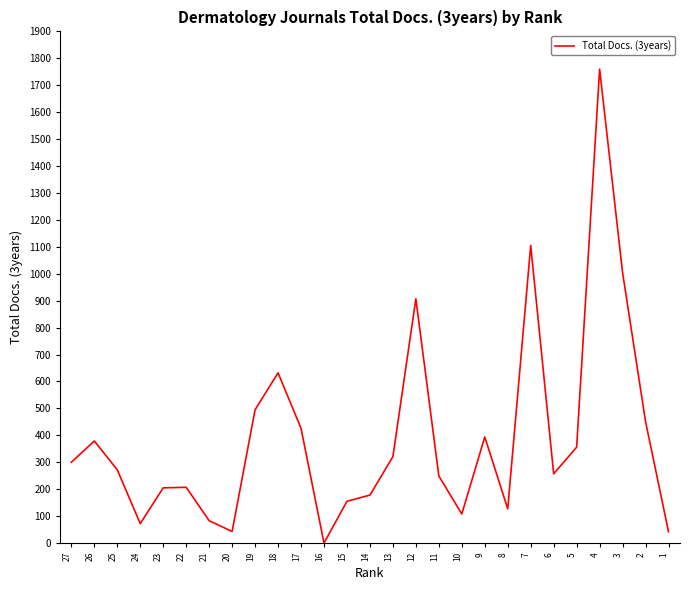

The value at 23 is 70. True or false?

False